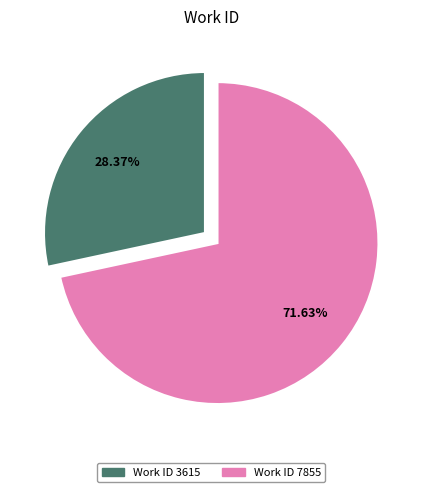

Is there any slice that represents more than half of the pie?

Yes